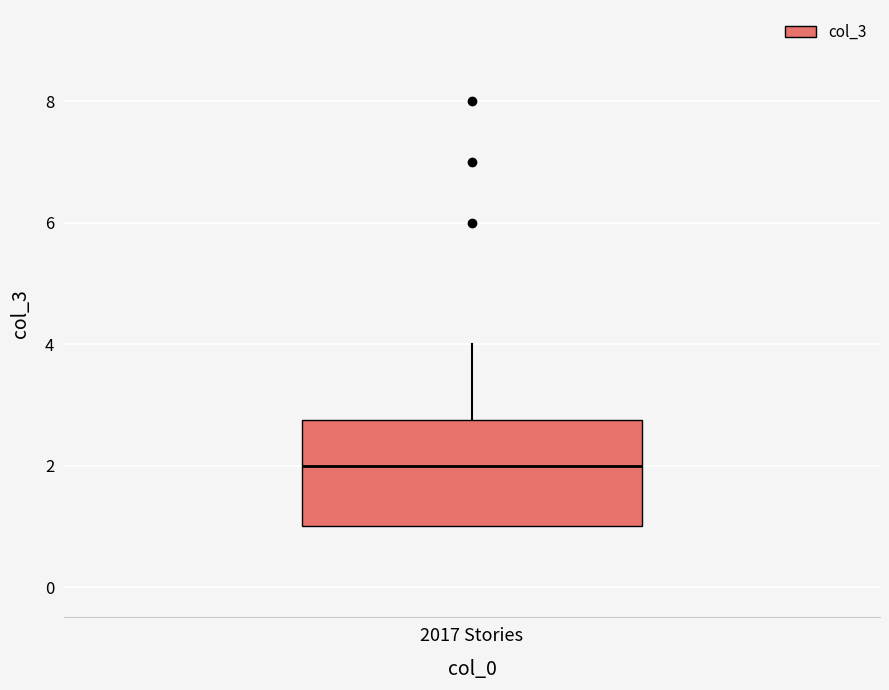

Where is the lower edge of the box for 2017 Stories on the y-axis? The values are not printed on the chart, so give them approximately, as read against the axis.

1.0